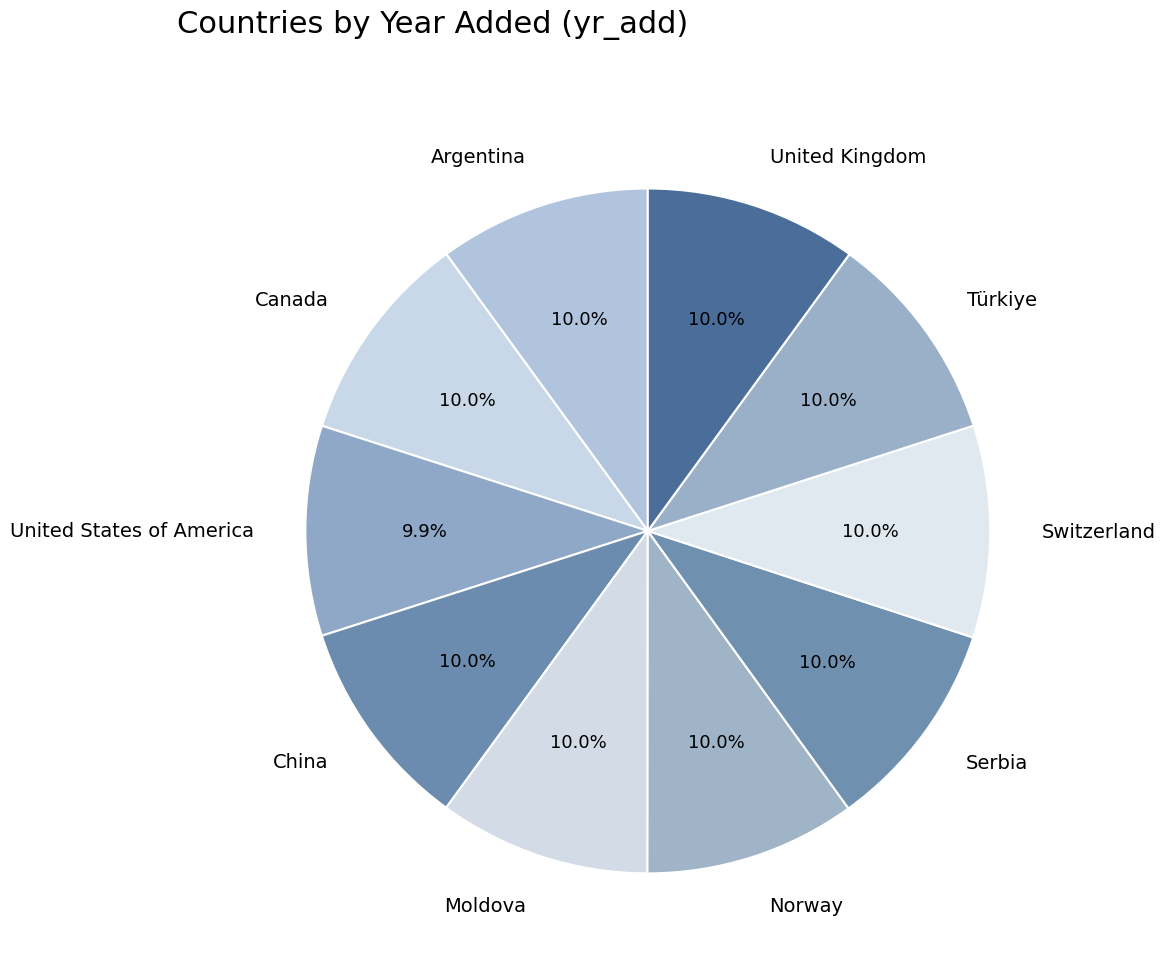

To the nearest percent, what is the combined percentage of Norway and Serbia?

20%